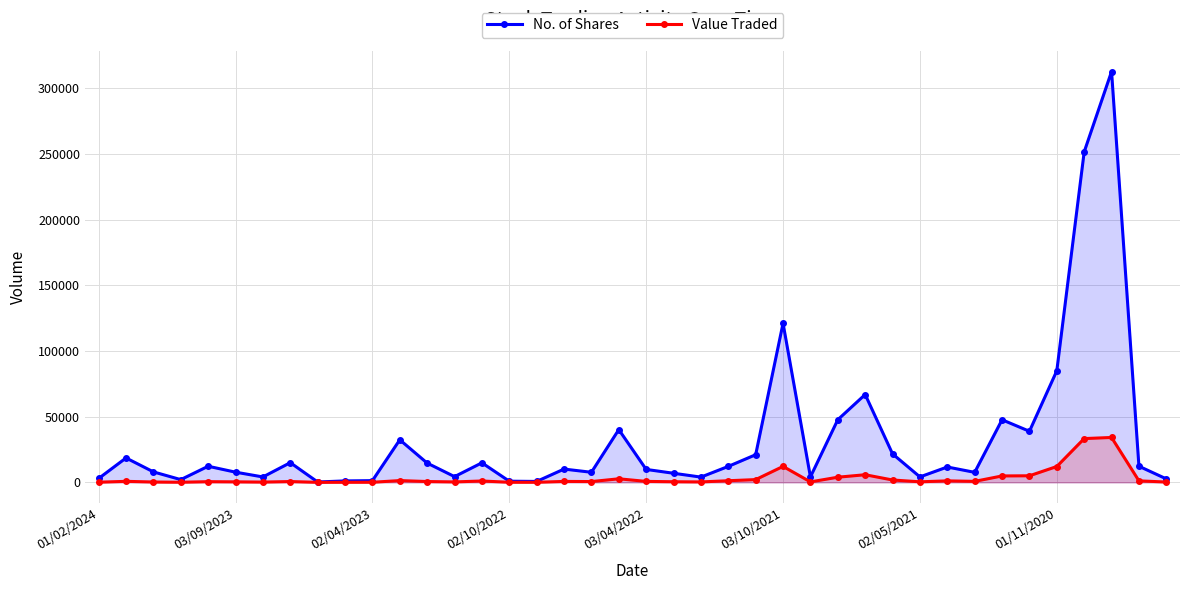

Which series has the largest range (max minus min)?

No. of Shares